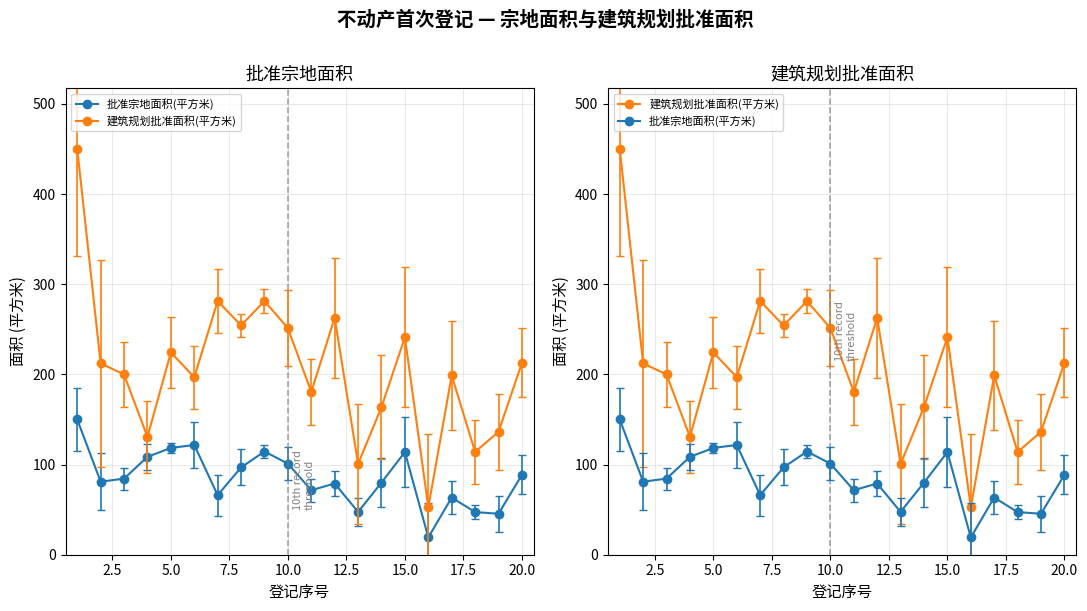

Is it true that 建筑规划批准面积(平方米) equals 107.6 at 16?

False